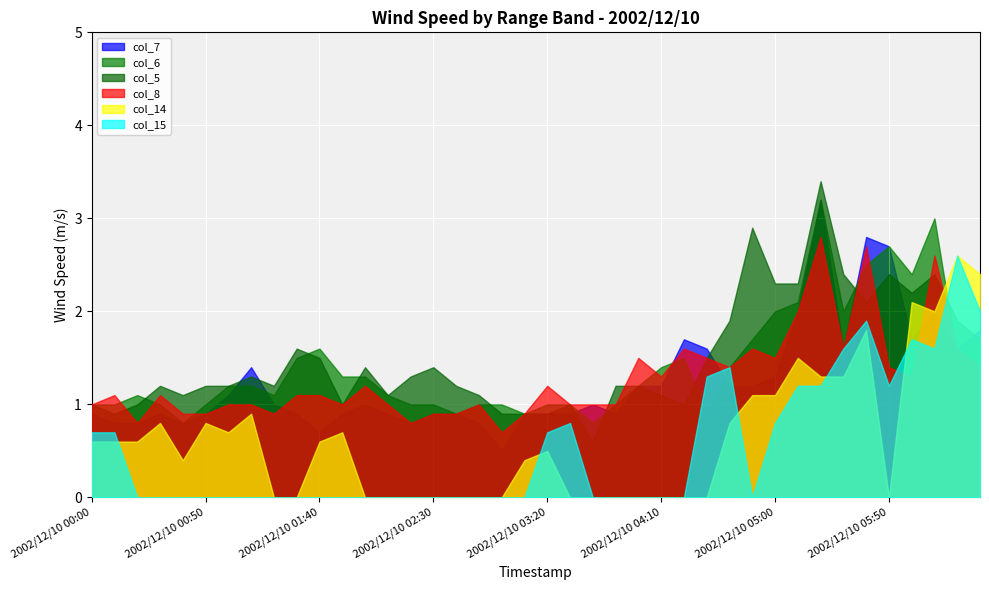

Reading left to right, extract all data points from this chart.

col_7: 2002/12/10 00:00=0.9	2002/12/10 00:10=0.8	2002/12/10 00:20=0.8	2002/12/10 00:30=0.9	2002/12/10 00:40=0.8	2002/12/10 00:50=0.9	2002/12/10 01:00=1.1	2002/12/10 01:10=1.4	2002/12/10 01:20=1.0	2002/12/10 01:30=0.9	2002/12/10 01:40=0.7	2002/12/10 01:50=0.9	2002/12/10 02:00=1.0	2002/12/10 02:10=0.9	2002/12/10 02:20=0.8	2002/12/10 02:30=0.9	2002/12/10 02:40=0.9	2002/12/10 02:50=0.8	2002/12/10 03:00=0.5	2002/12/10 03:10=0.9	2002/12/10 03:20=0.9	2002/12/10 03:30=0.9	2002/12/10 03:40=1.0	2002/12/10 03:50=0.9	2002/12/10 04:00=1.2	2002/12/10 04:10=1.2	2002/12/10 04:20=1.7	2002/12/10 04:30=1.6	2002/12/10 04:40=1.2	2002/12/10 04:50=1.2	2002/12/10 05:00=1.3	2002/12/10 05:10=2.0	2002/12/10 05:20=3.2	2002/12/10 05:30=1.6	2002/12/10 05:40=2.8	2002/12/10 05:50=2.7	2002/12/10 06:00=1.7	2002/12/10 06:10=2.0	2002/12/10 06:20=1.6	2002/12/10 06:30=1.8
col_6: 2002/12/10 00:00=1.0	2002/12/10 00:10=1.0	2002/12/10 00:20=1.1	2002/12/10 00:30=1.0	2002/12/10 00:40=0.8	2002/12/10 00:50=1.0	2002/12/10 01:00=1.2	2002/12/10 01:10=1.2	2002/12/10 01:20=1.1	2002/12/10 01:30=1.5	2002/12/10 01:40=1.6	2002/12/10 01:50=1.3	2002/12/10 02:00=1.3	2002/12/10 02:10=1.1	2002/12/10 02:20=1.0	2002/12/10 02:30=1.0	2002/12/10 02:40=0.9	2002/12/10 02:50=1.0	2002/12/10 03:00=1.0	2002/12/10 03:10=0.9	2002/12/10 03:20=1.0	2002/12/10 03:30=1.0	2002/12/10 03:40=0.8	2002/12/10 03:50=1.0	2002/12/10 04:00=1.2	2002/12/10 04:10=1.4	2002/12/10 04:20=1.5	2002/12/10 04:30=0.9	2002/12/10 04:40=1.4	2002/12/10 04:50=1.7	2002/12/10 05:00=2.0	2002/12/10 05:10=2.1	2002/12/10 05:20=3.2	2002/12/10 05:30=2.0	2002/12/10 05:40=2.5	2002/12/10 05:50=2.7	2002/12/10 06:00=2.4	2002/12/10 06:10=3.0	2002/12/10 06:20=1.5	2002/12/10 06:30=1.7
col_5: 2002/12/10 00:00=1.0	2002/12/10 00:10=0.9	2002/12/10 00:20=1.0	2002/12/10 00:30=1.2	2002/12/10 00:40=1.1	2002/12/10 00:50=1.2	2002/12/10 01:00=1.2	2002/12/10 01:10=1.3	2002/12/10 01:20=1.2	2002/12/10 01:30=1.6	2002/12/10 01:40=1.5	2002/12/10 01:50=1.0	2002/12/10 02:00=1.4	2002/12/10 02:10=1.1	2002/12/10 02:20=1.3	2002/12/10 02:30=1.4	2002/12/10 02:40=1.2	2002/12/10 02:50=1.1	2002/12/10 03:00=0.9	2002/12/10 03:10=0.9	2002/12/10 03:20=0.9	2002/12/10 03:30=1.0	2002/12/10 03:40=0.6	2002/12/10 03:50=1.2	2002/12/10 04:00=1.2	2002/12/10 04:10=1.1	2002/12/10 04:20=1.0	2002/12/10 04:30=1.5	2002/12/10 04:40=1.9	2002/12/10 04:50=2.9	2002/12/10 05:00=2.3	2002/12/10 05:10=2.3	2002/12/10 05:20=3.4	2002/12/10 05:30=2.4	2002/12/10 05:40=2.1	2002/12/10 05:50=2.4	2002/12/10 06:00=2.2	2002/12/10 06:10=2.4	2002/12/10 06:20=1.9	2002/12/10 06:30=1.7
col_8: 2002/12/10 00:00=1.0	2002/12/10 00:10=1.1	2002/12/10 00:20=0.8	2002/12/10 00:30=1.1	2002/12/10 00:40=0.9	2002/12/10 00:50=0.9	2002/12/10 01:00=1.0	2002/12/10 01:10=1.0	2002/12/10 01:20=0.9	2002/12/10 01:30=1.1	2002/12/10 01:40=1.1	2002/12/10 01:50=1.0	2002/12/10 02:00=1.2	2002/12/10 02:10=1.0	2002/12/10 02:20=0.8	2002/12/10 02:30=0.9	2002/12/10 02:40=0.9	2002/12/10 02:50=1.0	2002/12/10 03:00=0.7	2002/12/10 03:10=0.9	2002/12/10 03:20=1.2	2002/12/10 03:30=1.0	2002/12/10 03:40=1.0	2002/12/10 03:50=1.0	2002/12/10 04:00=1.5	2002/12/10 04:10=1.3	2002/12/10 04:20=1.6	2002/12/10 04:30=1.5	2002/12/10 04:40=1.4	2002/12/10 04:50=1.6	2002/12/10 05:00=1.5	2002/12/10 05:10=2.0	2002/12/10 05:20=2.8	2002/12/10 05:30=1.6	2002/12/10 05:40=2.7	2002/12/10 05:50=1.4	2002/12/10 06:00=1.3	2002/12/10 06:10=2.6	2002/12/10 06:20=1.6	2002/12/10 06:30=1.4
col_14: 2002/12/10 00:00=0.6	2002/12/10 00:10=0.6	2002/12/10 00:20=0.6	2002/12/10 00:30=0.8	2002/12/10 00:40=0.4	2002/12/10 00:50=0.8	2002/12/10 01:00=0.7	2002/12/10 01:10=0.9	2002/12/10 01:20=0.0	2002/12/10 01:30=0.0	2002/12/10 01:40=0.6	2002/12/10 01:50=0.7	2002/12/10 02:00=0.0	2002/12/10 02:10=0.0	2002/12/10 02:20=0.0	2002/12/10 02:30=0.0	2002/12/10 02:40=0.0	2002/12/10 02:50=0.0	2002/12/10 03:00=0.0	2002/12/10 03:10=0.4	2002/12/10 03:20=0.5	2002/12/10 03:30=0.0	2002/12/10 03:40=0.0	2002/12/10 03:50=0.0	2002/12/10 04:00=0.0	2002/12/10 04:10=0.0	2002/12/10 04:20=0.0	2002/12/10 04:30=0.0	2002/12/10 04:40=0.8	2002/12/10 04:50=1.1	2002/12/10 05:00=1.1	2002/12/10 05:10=1.5	2002/12/10 05:20=1.3	2002/12/10 05:30=1.3	2002/12/10 05:40=1.8	2002/12/10 05:50=0.0	2002/12/10 06:00=2.1	2002/12/10 06:10=2.0	2002/12/10 06:20=2.6	2002/12/10 06:30=2.4
col_15: 2002/12/10 00:00=0.7	2002/12/10 00:10=0.7	2002/12/10 00:20=0.0	2002/12/10 00:30=0.0	2002/12/10 00:40=0.0	2002/12/10 00:50=0.0	2002/12/10 01:00=0.0	2002/12/10 01:10=0.0	2002/12/10 01:20=0.0	2002/12/10 01:30=0.0	2002/12/10 01:40=0.0	2002/12/10 01:50=0.0	2002/12/10 02:00=0.0	2002/12/10 02:10=0.0	2002/12/10 02:20=0.0	2002/12/10 02:30=0.0	2002/12/10 02:40=0.0	2002/12/10 02:50=0.0	2002/12/10 03:00=0.0	2002/12/10 03:10=0.0	2002/12/10 03:20=0.7	2002/12/10 03:30=0.8	2002/12/10 03:40=0.0	2002/12/10 03:50=0.0	2002/12/10 04:00=0.0	2002/12/10 04:10=0.0	2002/12/10 04:20=0.0	2002/12/10 04:30=1.3	2002/12/10 04:40=1.4	2002/12/10 04:50=0.0	2002/12/10 05:00=0.8	2002/12/10 05:10=1.2	2002/12/10 05:20=1.2	2002/12/10 05:30=1.6	2002/12/10 05:40=1.9	2002/12/10 05:50=1.2	2002/12/10 06:00=1.7	2002/12/10 06:10=1.6	2002/12/10 06:20=2.6	2002/12/10 06:30=2.0